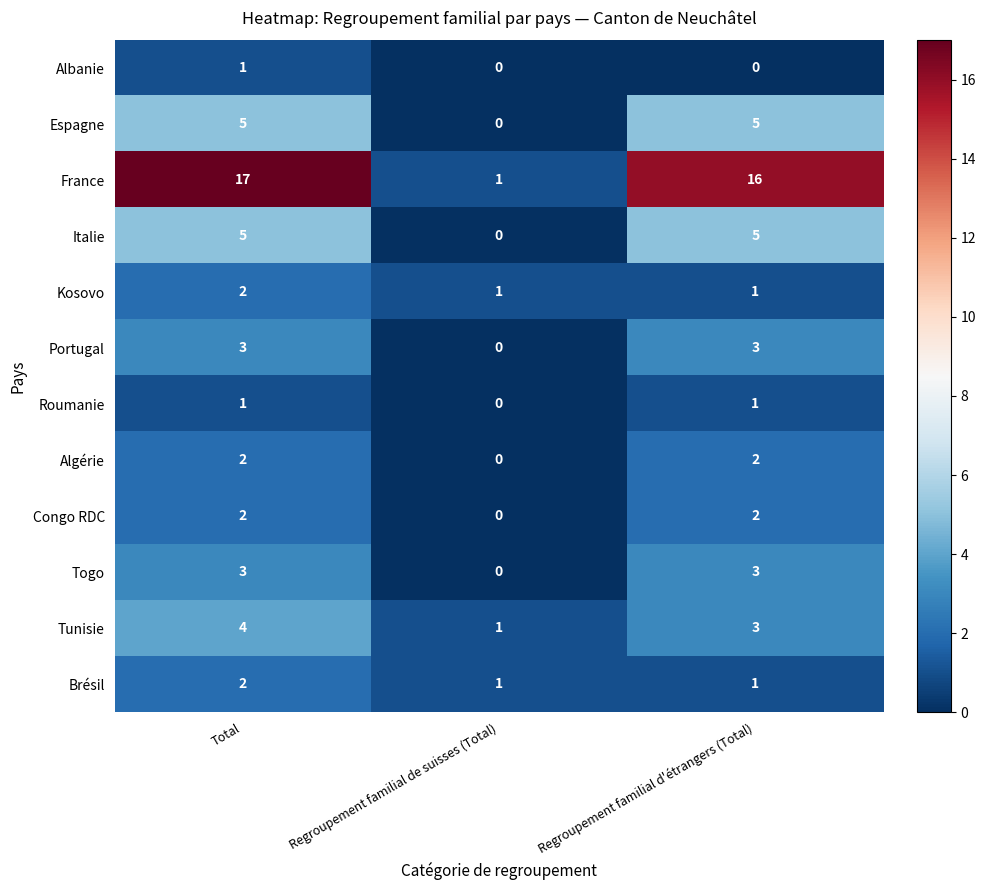

Rank the categories by France value from highest to lowest.

Total, Regroupement familial d'étrangers (Total), Regroupement familial de suisses (Total)